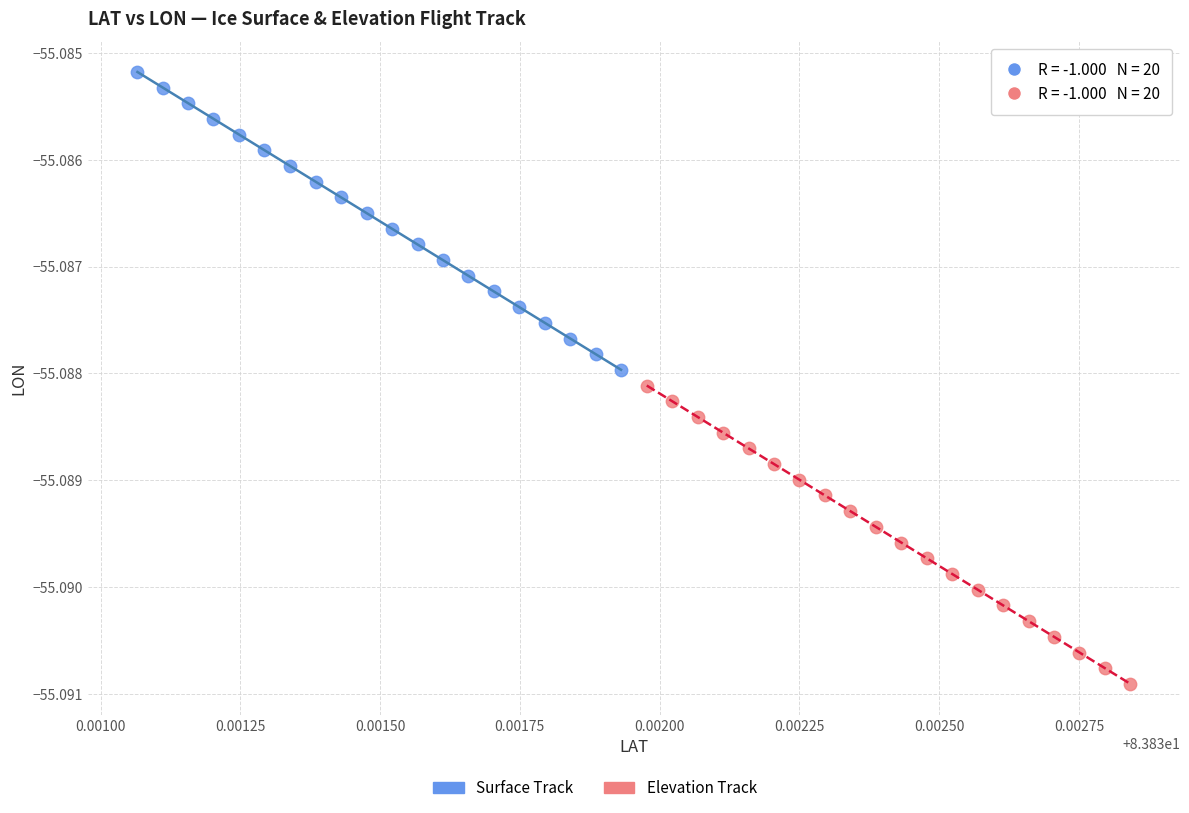

Which series reaches the maximum Y coordinate?

Surface Track